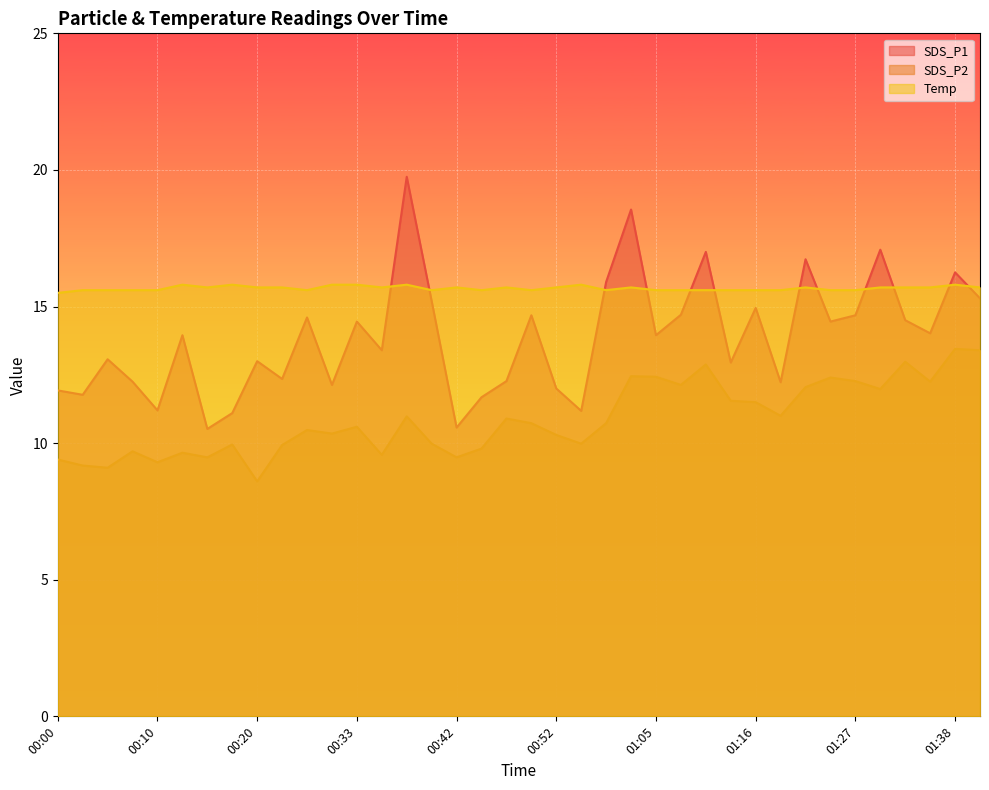

What is the lowest value of the Temp series?

15.5